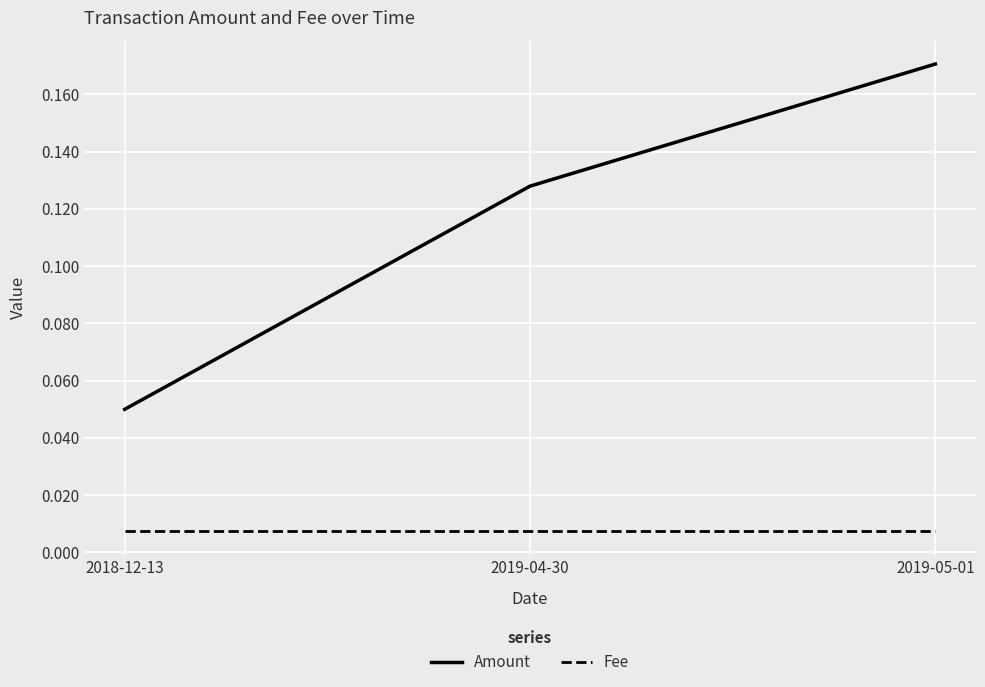

Is the value of Fee at 2019-04-30 greater than the value of Amount at 2018-12-13?

No